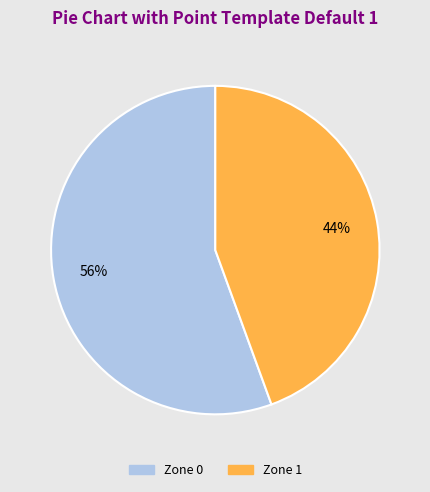

To the nearest percent, what percentage of the pie is Zone 0?

56%